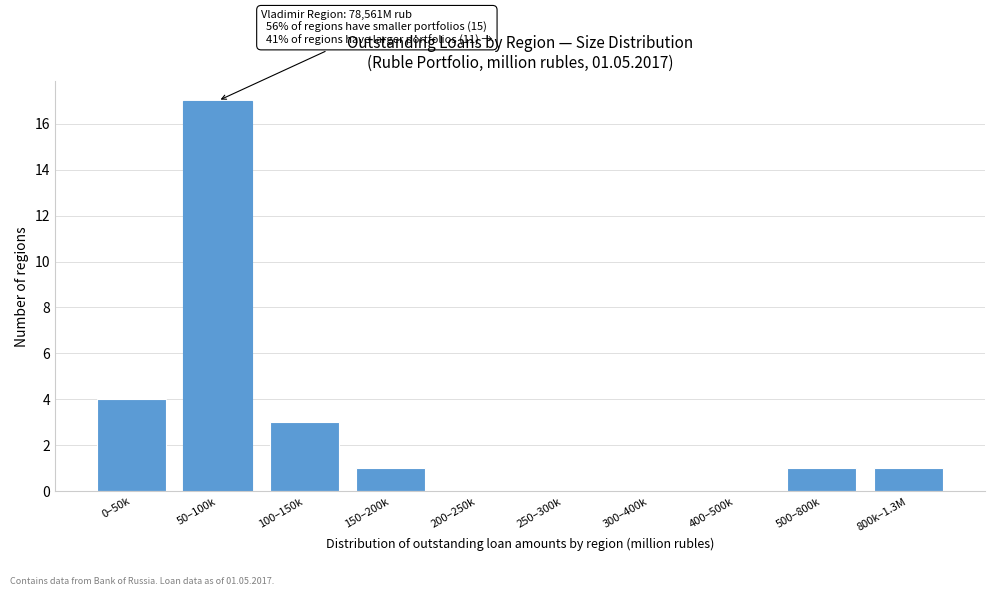

Reading left to right, what are all the values shown in this chart?

0–50k=4	50–100k=17	100–150k=3	150–200k=1	200–250k=0	250–300k=0	300–400k=0	400–500k=0	500–800k=1	800k–1.3M=1